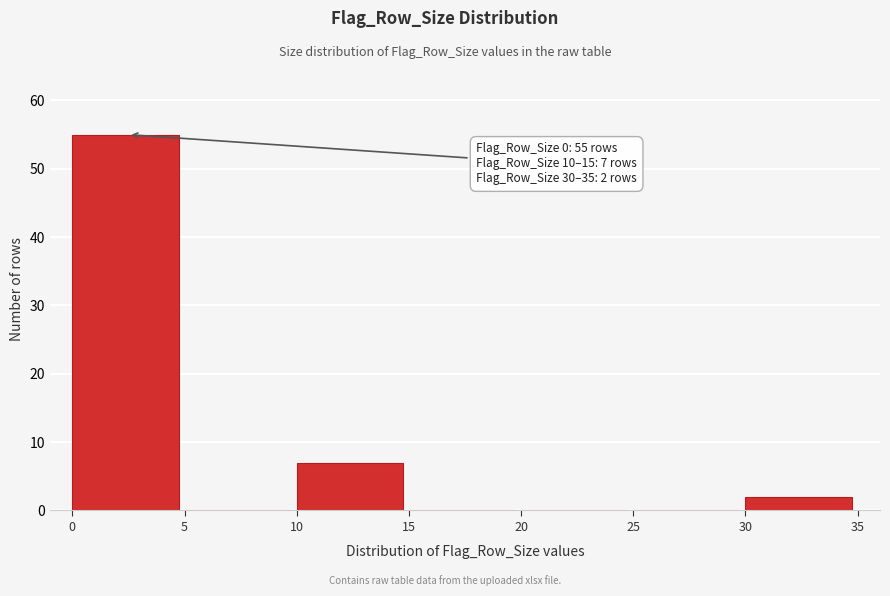

Which range on the x-axis has the tallest bar?

0 to 5